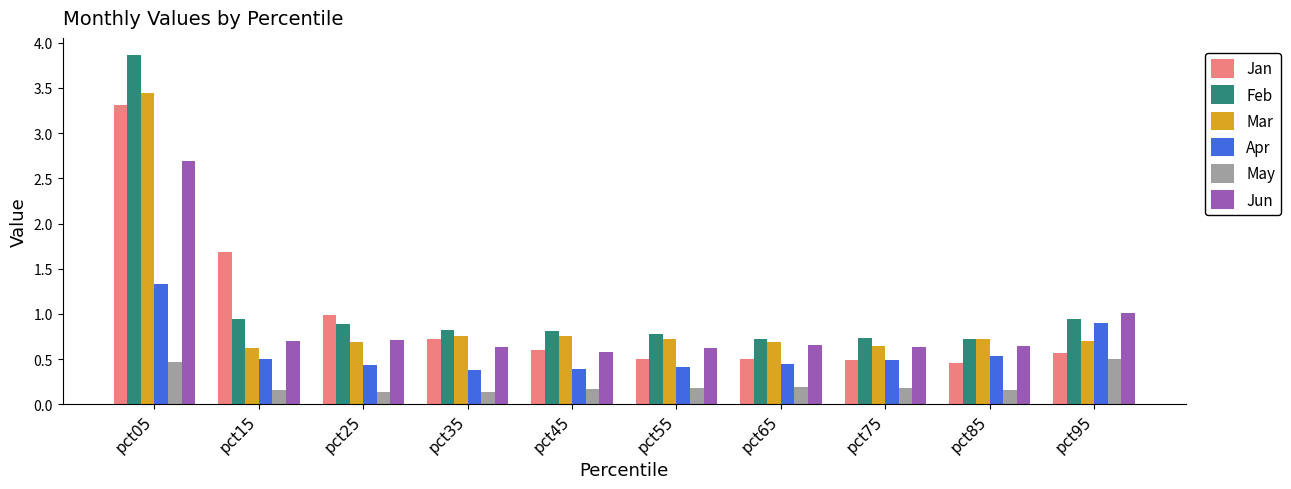

What are all the series names shown in the legend?

Jan, Feb, Mar, Apr, May, Jun